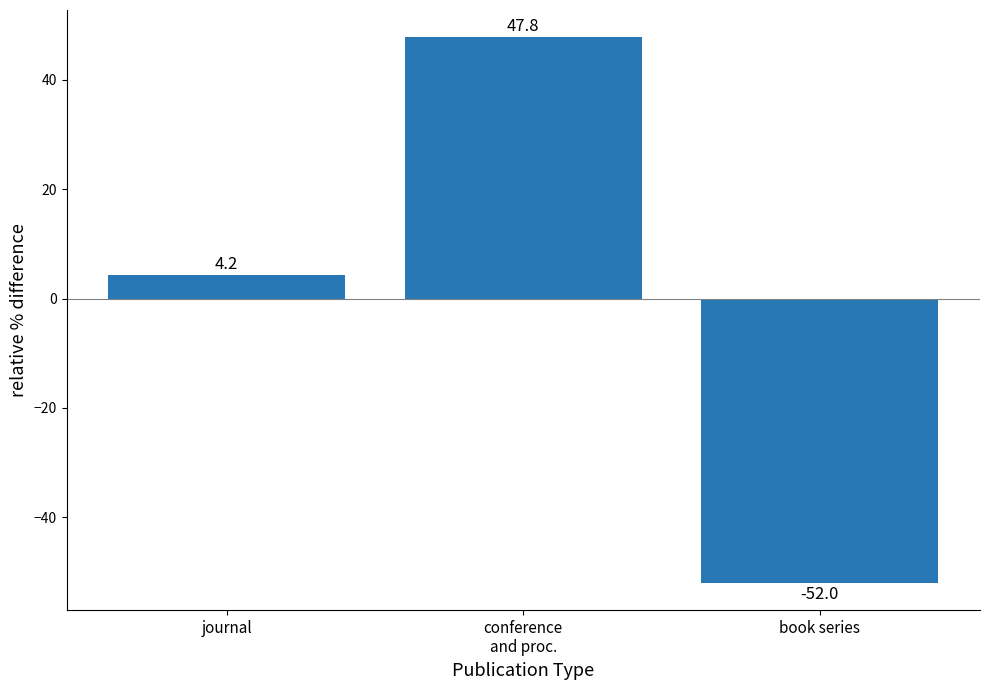

What is the change in value from journal to book series?

-56.2